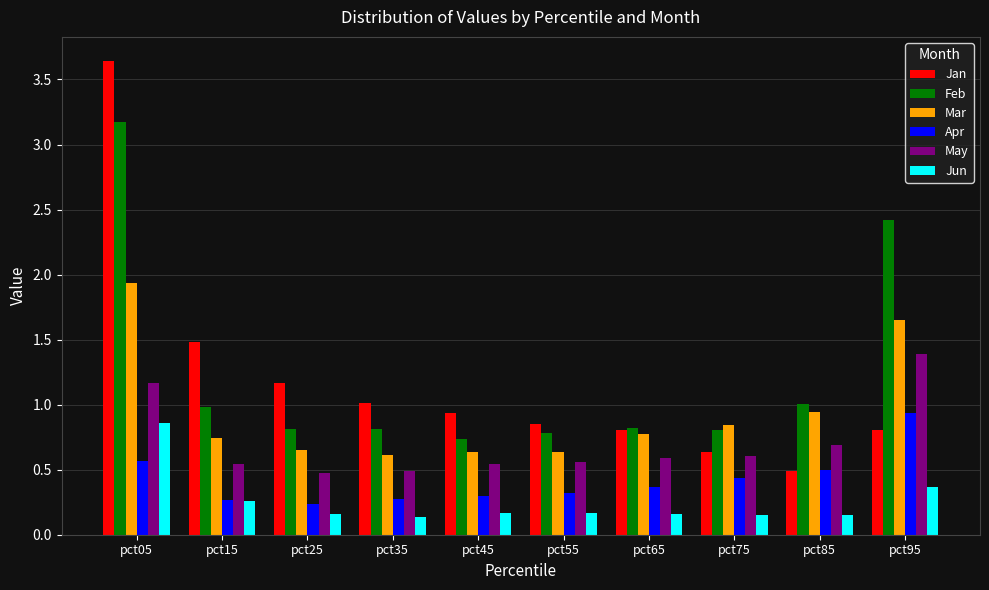

True or false: Feb has a value of 0.6 at pct25.

False